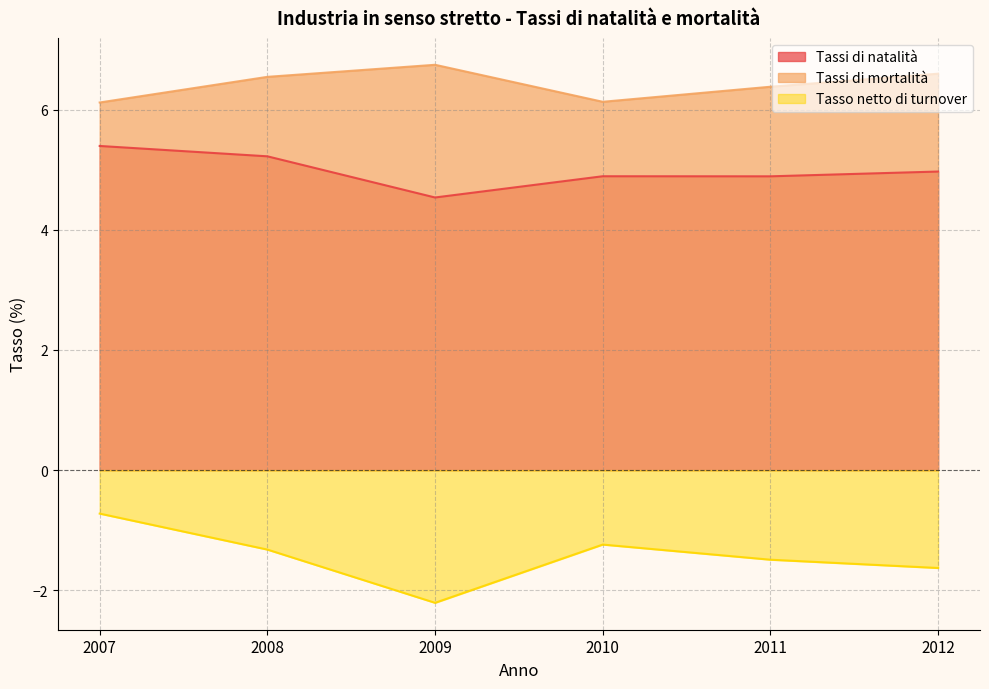

At how many categories does at least one series exceed 3?

6